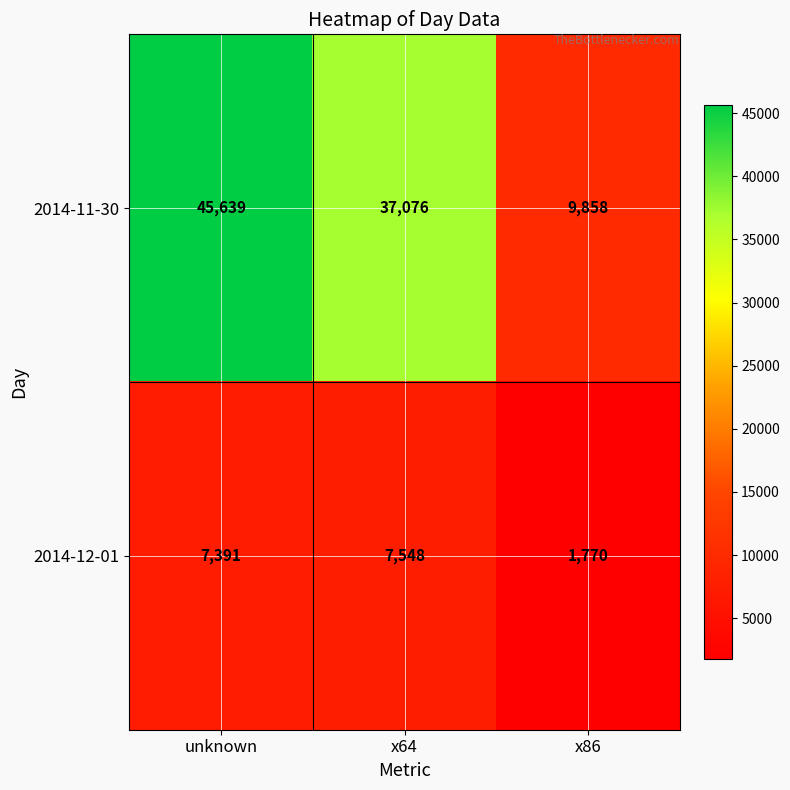

Rank the series by their maximum value, from lowest to highest.

2014-12-01, 2014-11-30